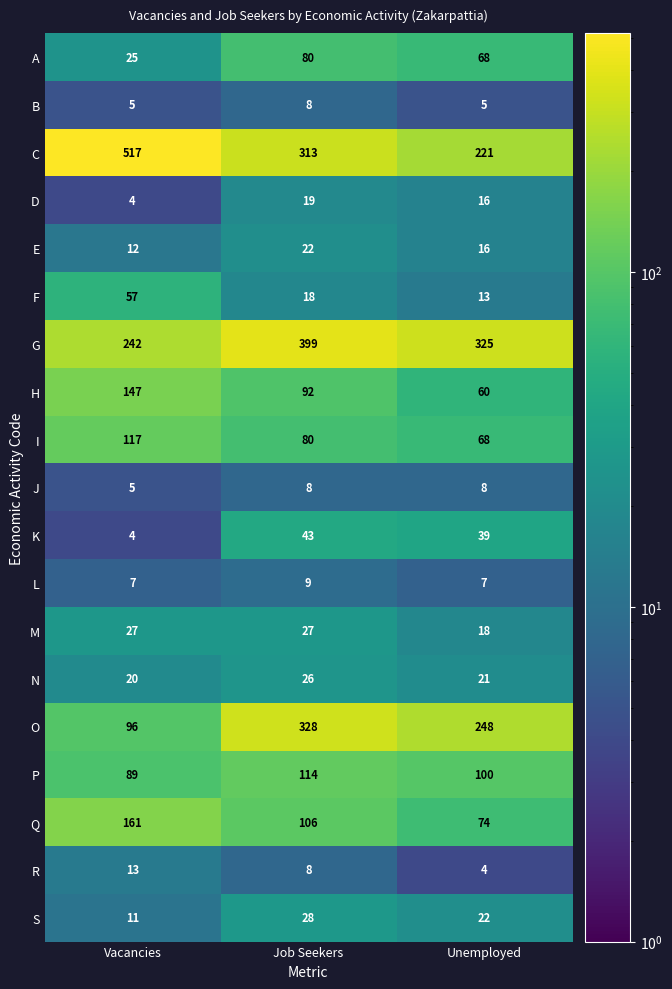

How many series are shown in this chart?

19